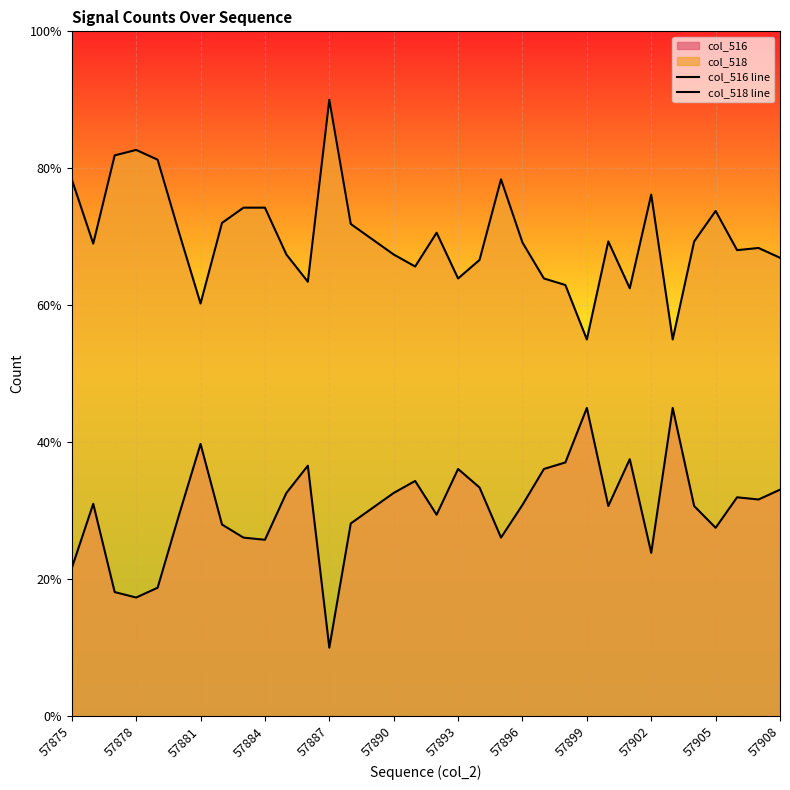

True or false: col_516 line and col_518 line intersect in this chart.

False